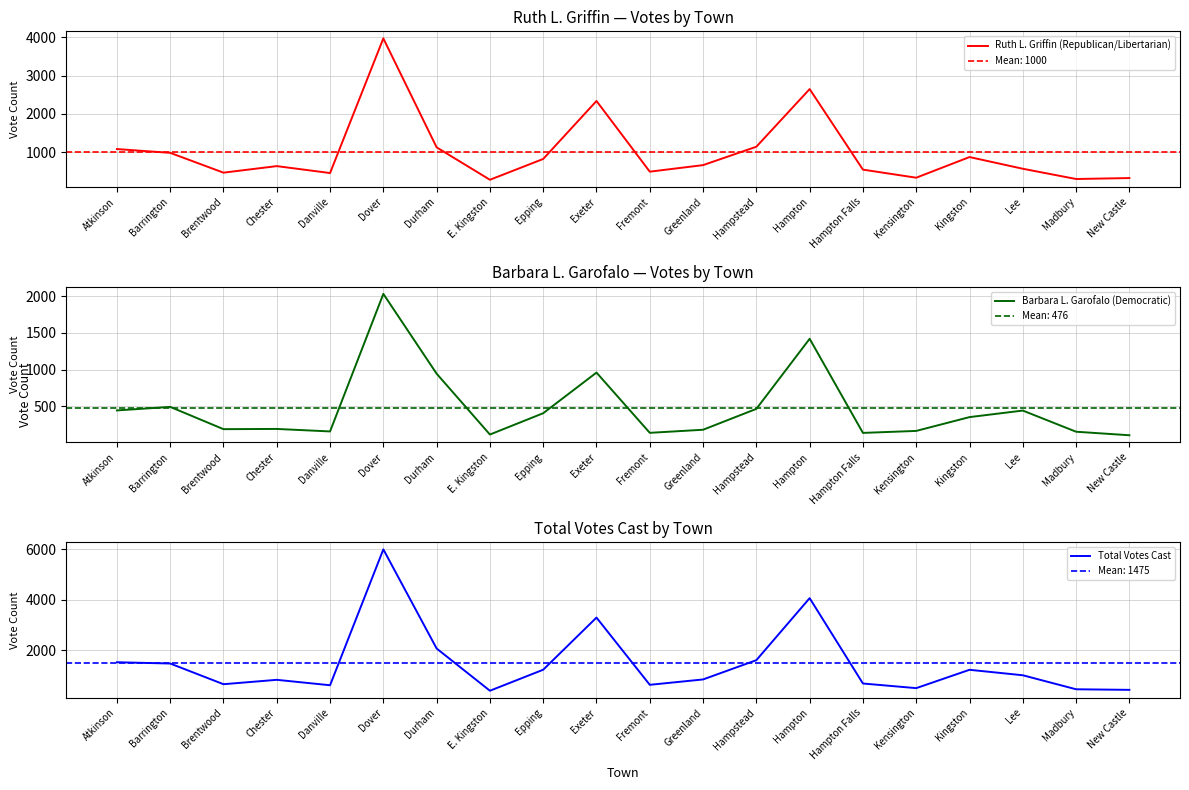

The value of Ruth L. Griffin (Republican/Libertarian) at Madbury is 296. True or false?

True